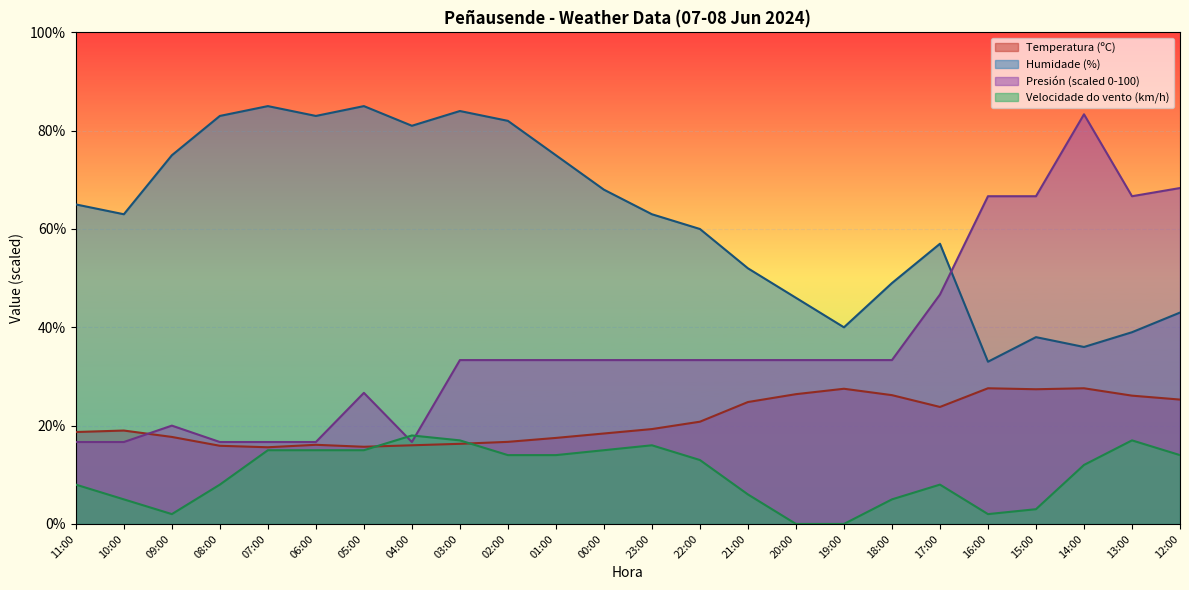

What is the sum of the Velocidade do vento (km/h) values at 13:00 and 03:00?

34.0